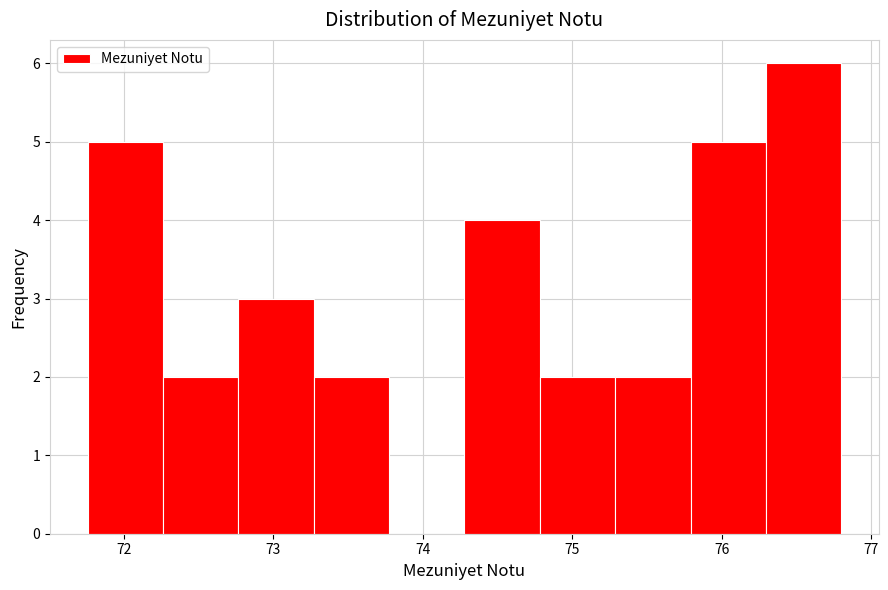

Reading left to right, list every bar in this chart as the range it spans on the x-axis followed by its height. Neither the bar edges nor the heights are printed on the chart, so give them approximately, as read against the axes.

71.8 to 72.3: 5
72.3 to 72.8: 2
72.8 to 73.3: 3
73.3 to 73.8: 2
73.8 to 74.3: 0
74.3 to 74.8: 4
74.8 to 75.3: 2
75.3 to 75.8: 2
75.8 to 76.3: 5
76.3 to 76.8: 6